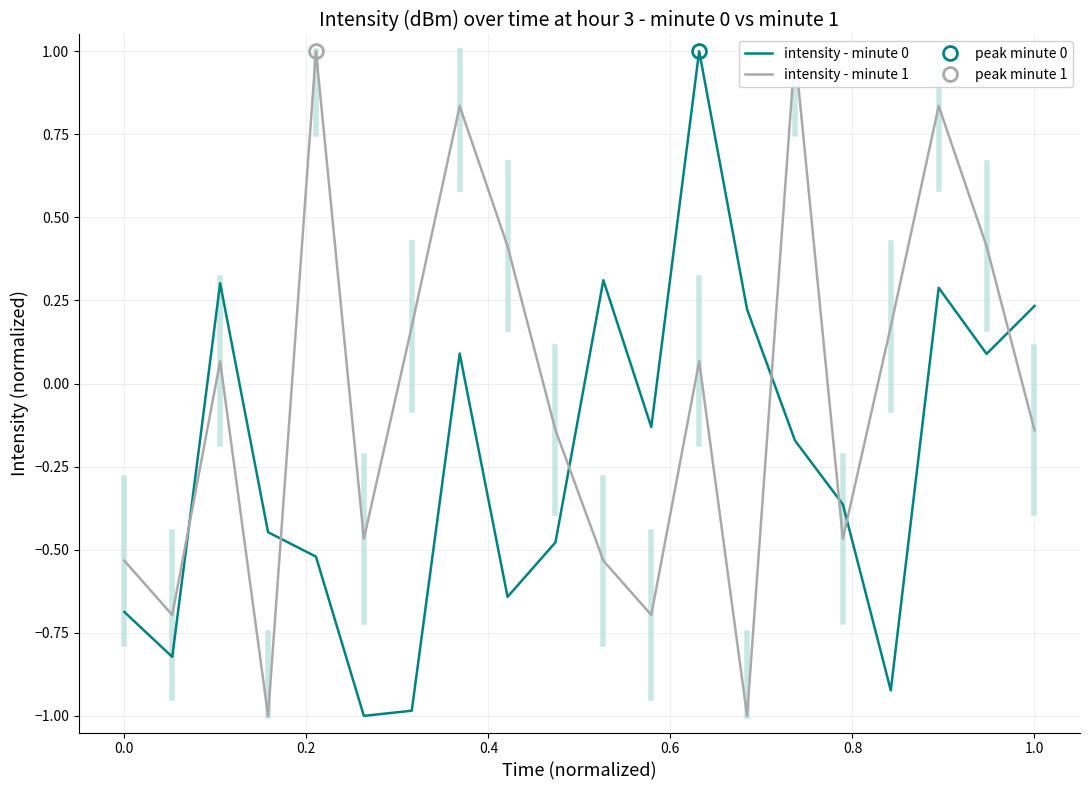

What is the value of the intensity - minute 0 point at the 14th from the left?

0.2